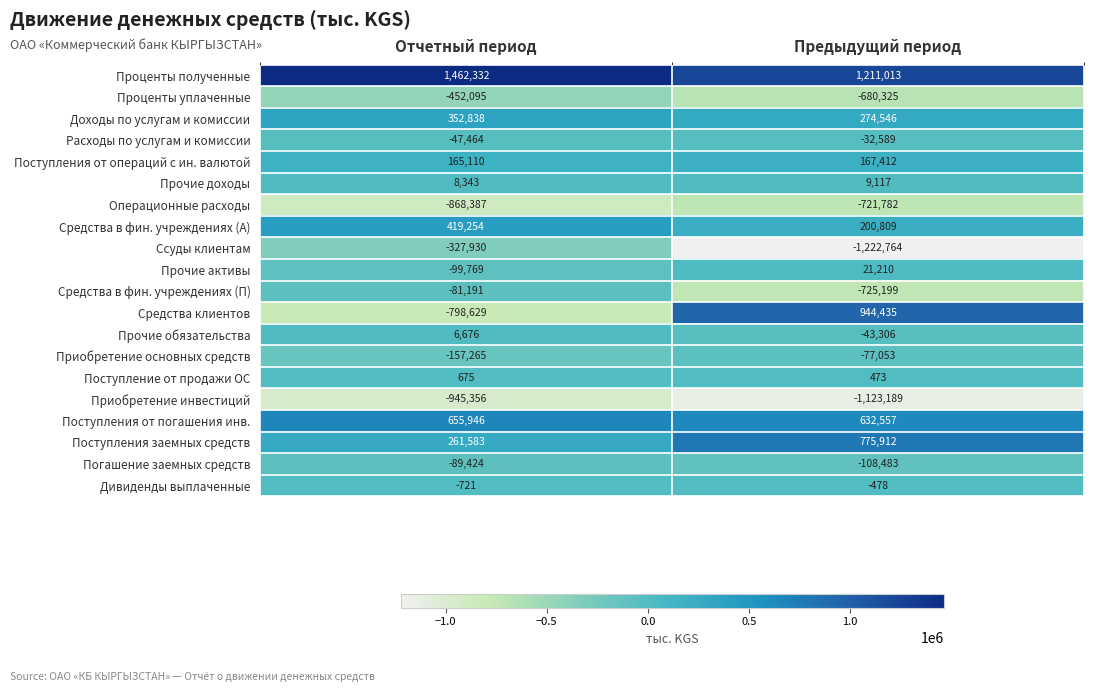

The value of Ссуды клиентам at Отчетный период is -327930. True or false?

True